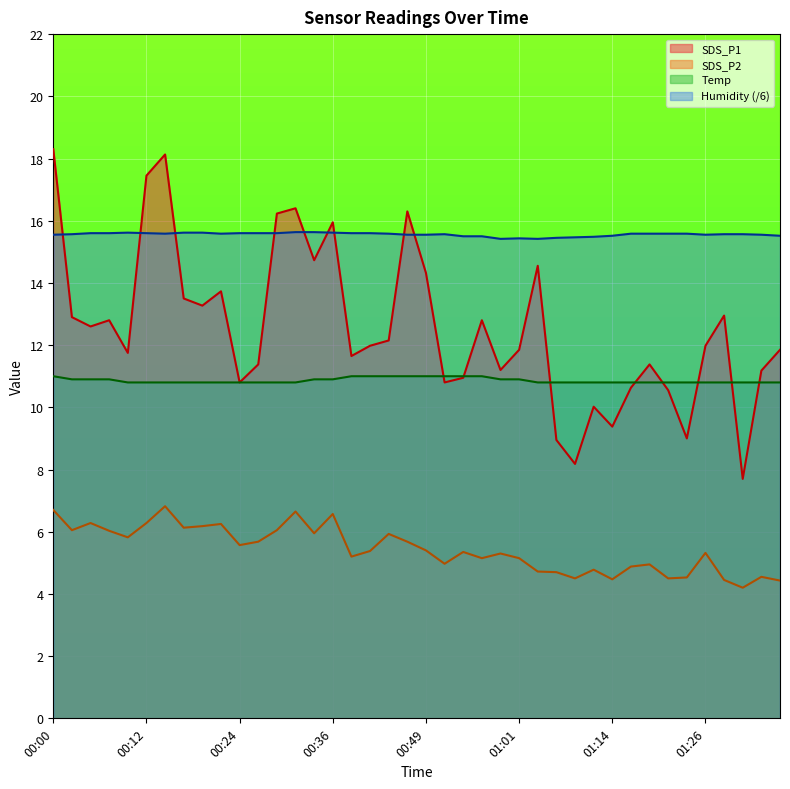

What is the spread (max minus min) of values at 00:22?

9.3